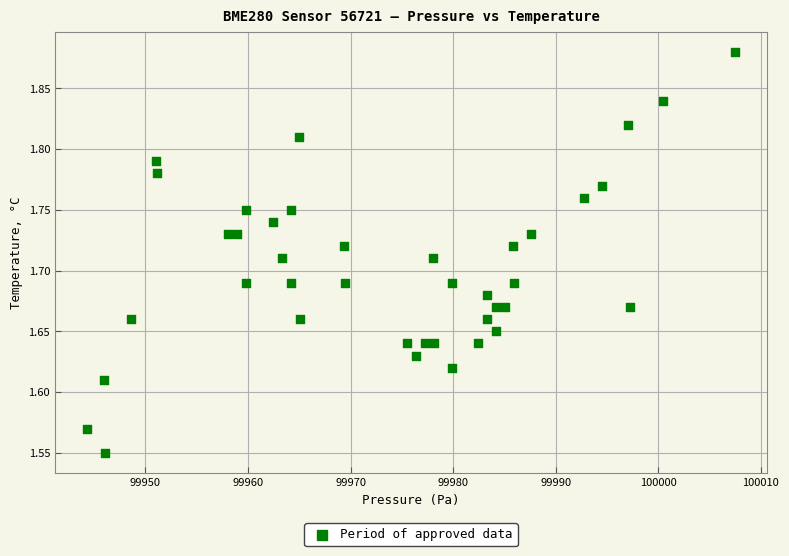

What is the range of X values (max minus min)?

63.1